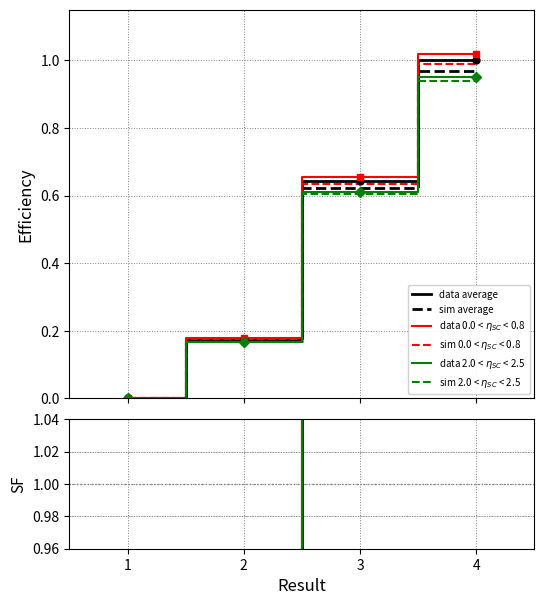

What is the greatest value displayed?

1.0